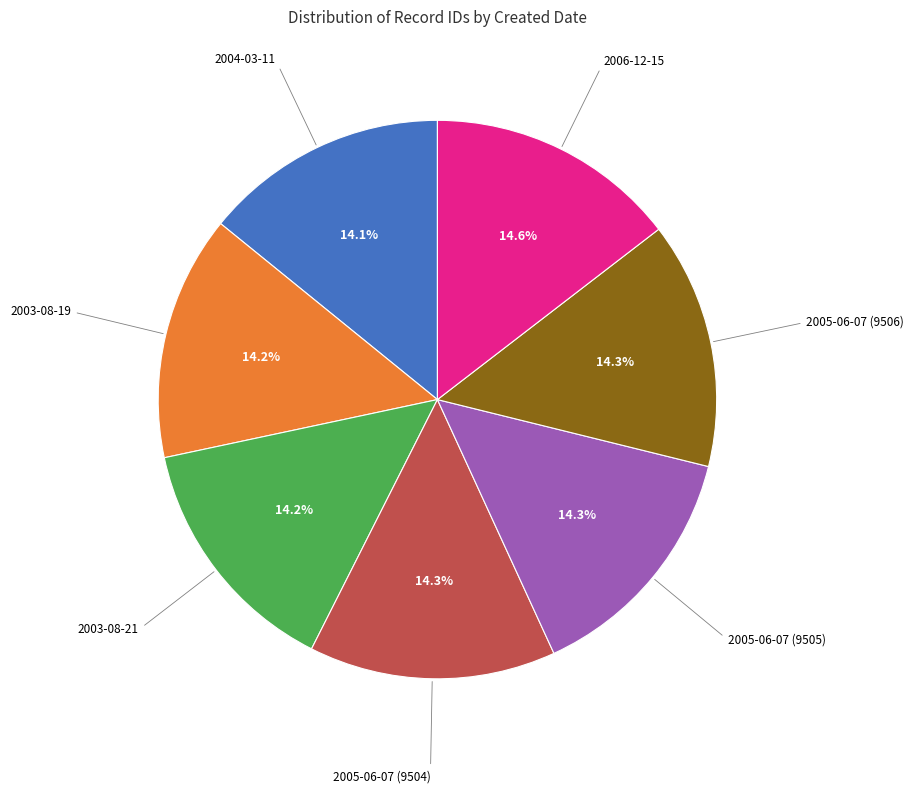

Count the number of slices in the pie.

7